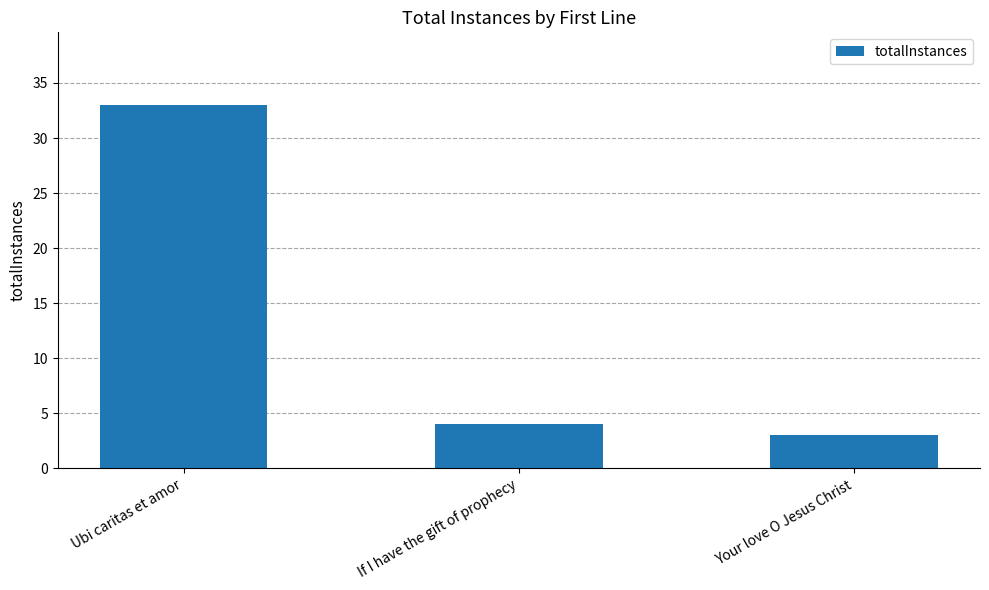

What is the change in value from Ubi caritas et amor to Your love O Jesus Christ?

-30